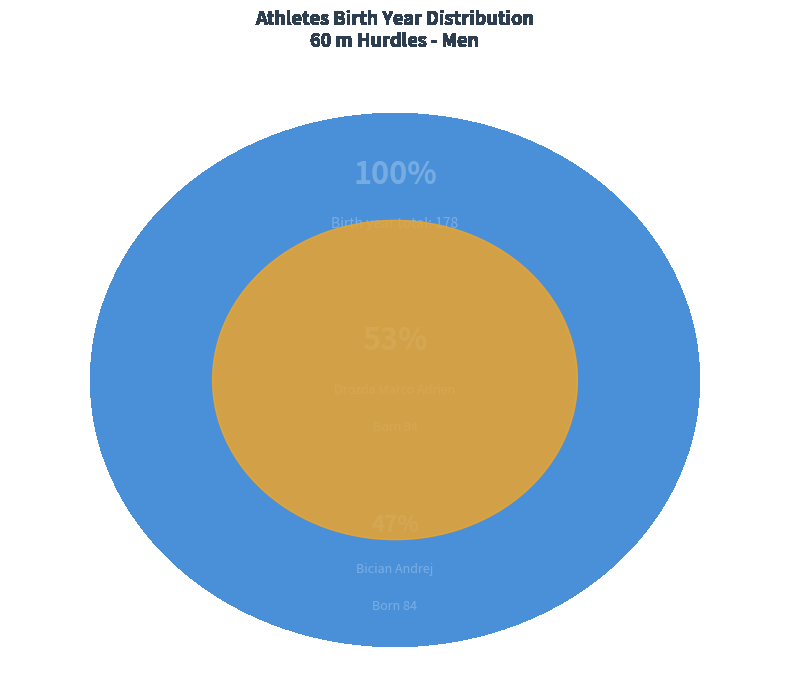

Does Drozda Marco Adrien account for over 50% of the chart?

Yes